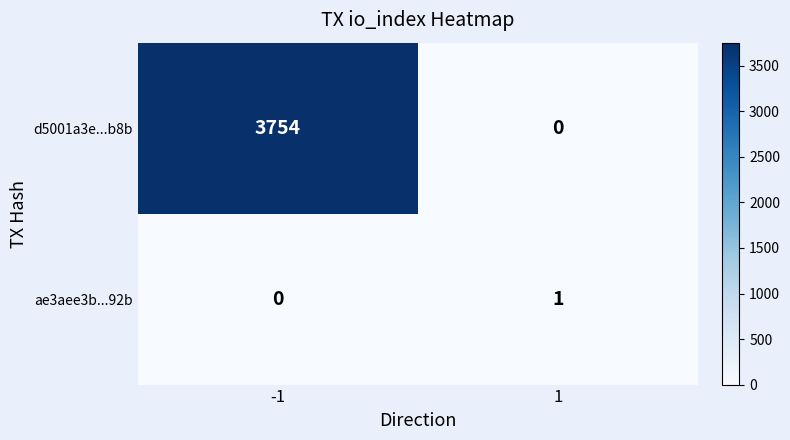

Count the number of data series in this chart.

2